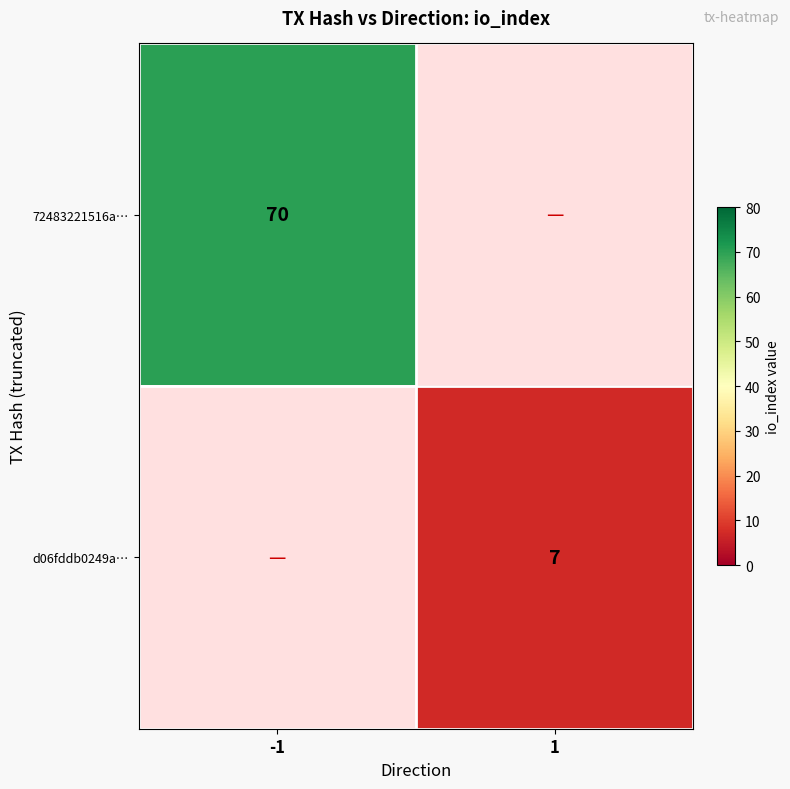

Which label corresponds to the smallest value in the chart?

1